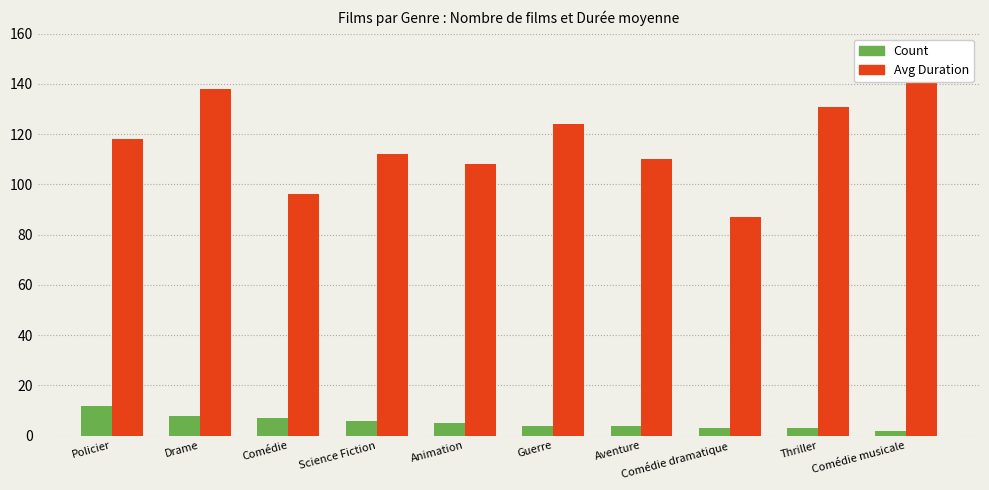

What is the value of the Count bar at the 8th from the left?

3